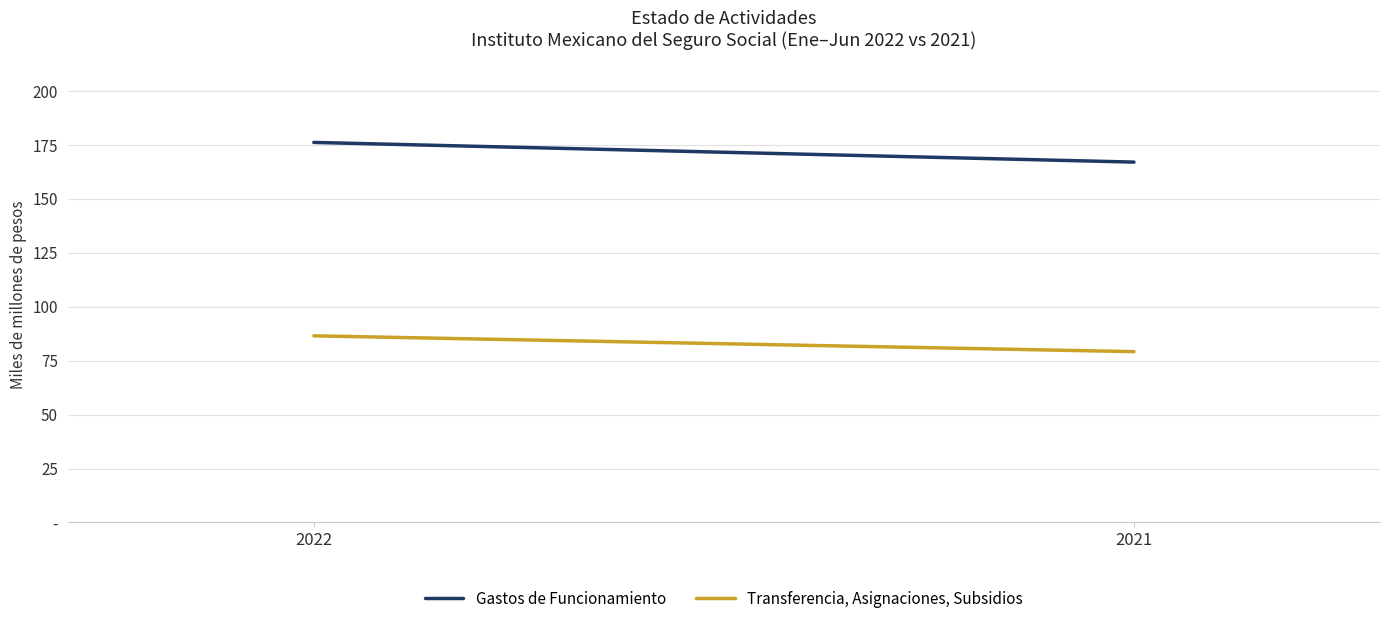

What is the minimum value shown in the chart?

79180676171